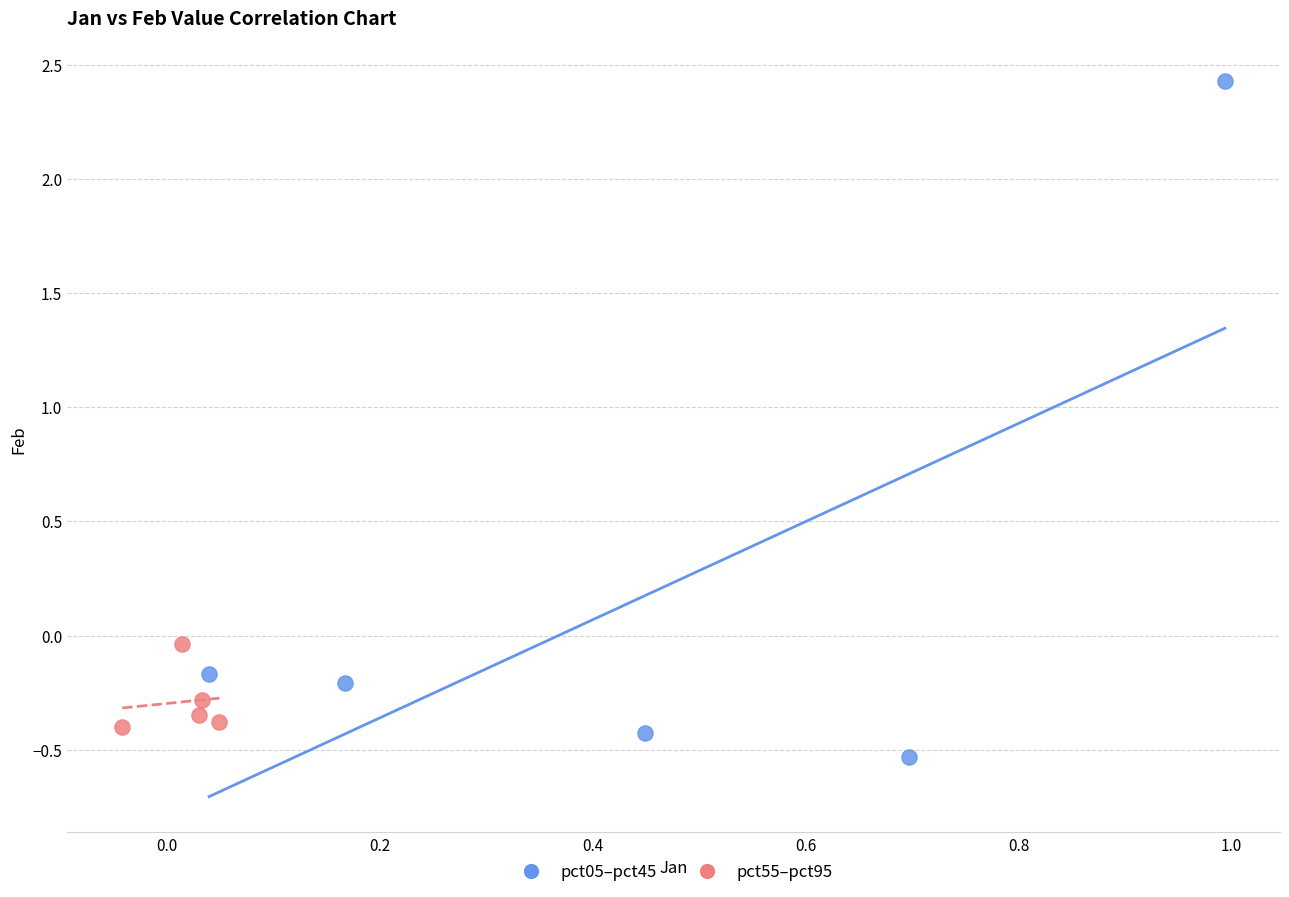

Which series has the largest Y range (max minus min)?

pct05–pct45